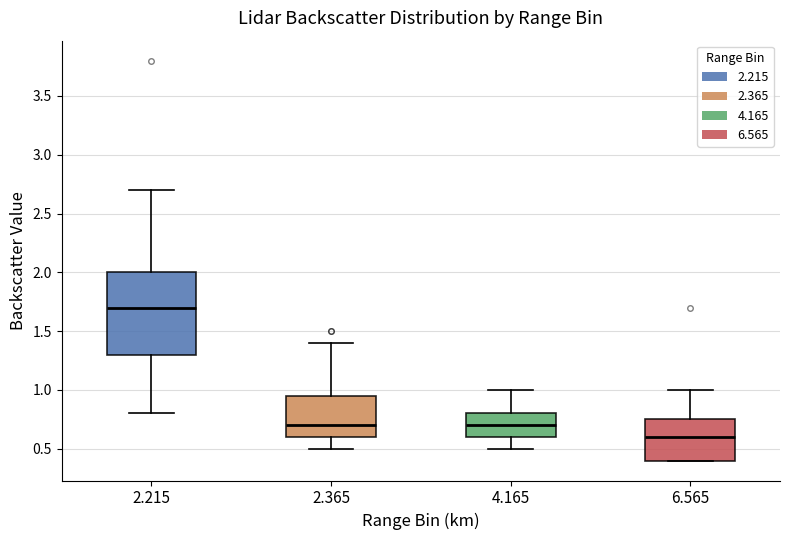

Reading left to right, read every box against the y-axis: the position of its median line, the range the box covers, and the ends of its whiskers. The values are not printed on the chart, so give them approximately, as read against the axis.

2.215: median 1.70, box 1.30 to 2.00, whiskers 0.80 to 2.70
2.365: median 0.70, box 0.60 to 0.95, whiskers 0.50 to 1.40
4.165: median 0.70, box 0.60 to 0.80, whiskers 0.50 to 1.00
6.565: median 0.60, box 0.40 to 0.75, whiskers 0.40 to 1.00